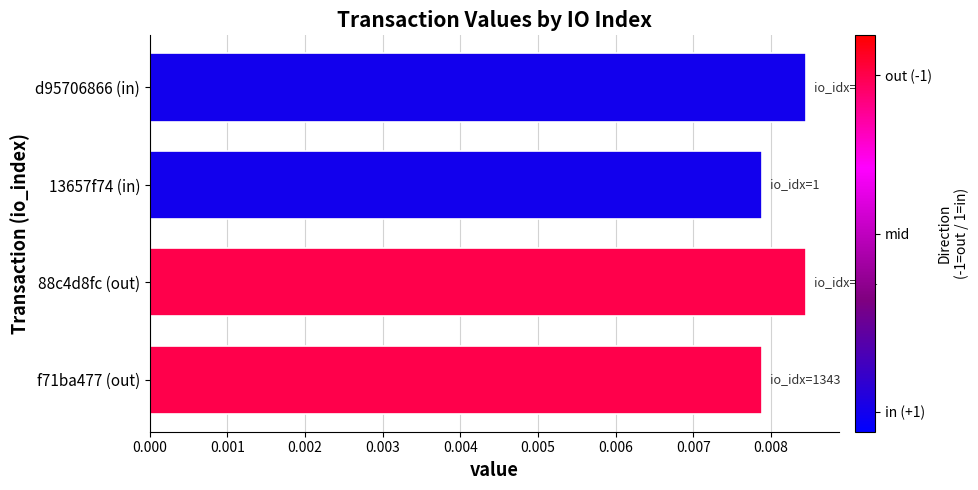

Between f71ba477 (out) and 88c4d8fc (out), which is larger?

88c4d8fc (out)